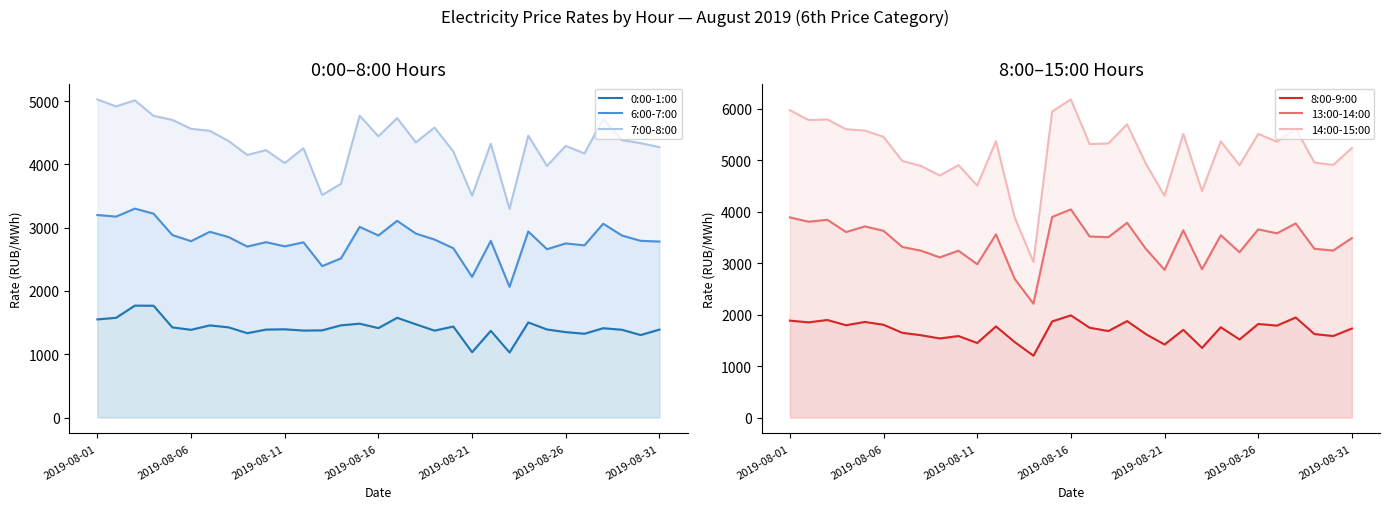

What is the greatest value displayed?

6177.4